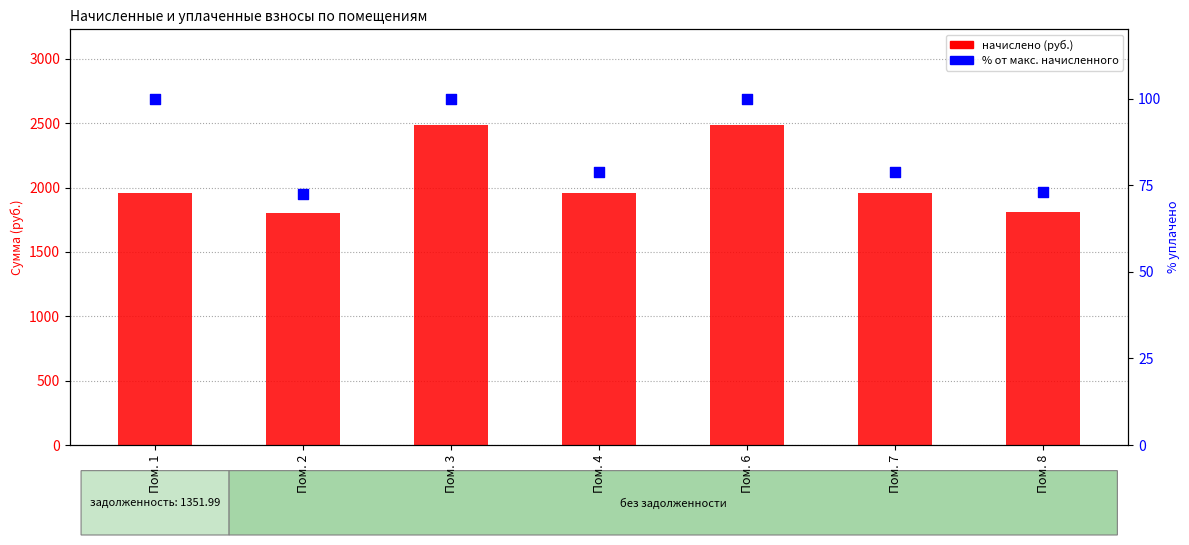

Which series has the largest Y range (max minus min)?

начислено